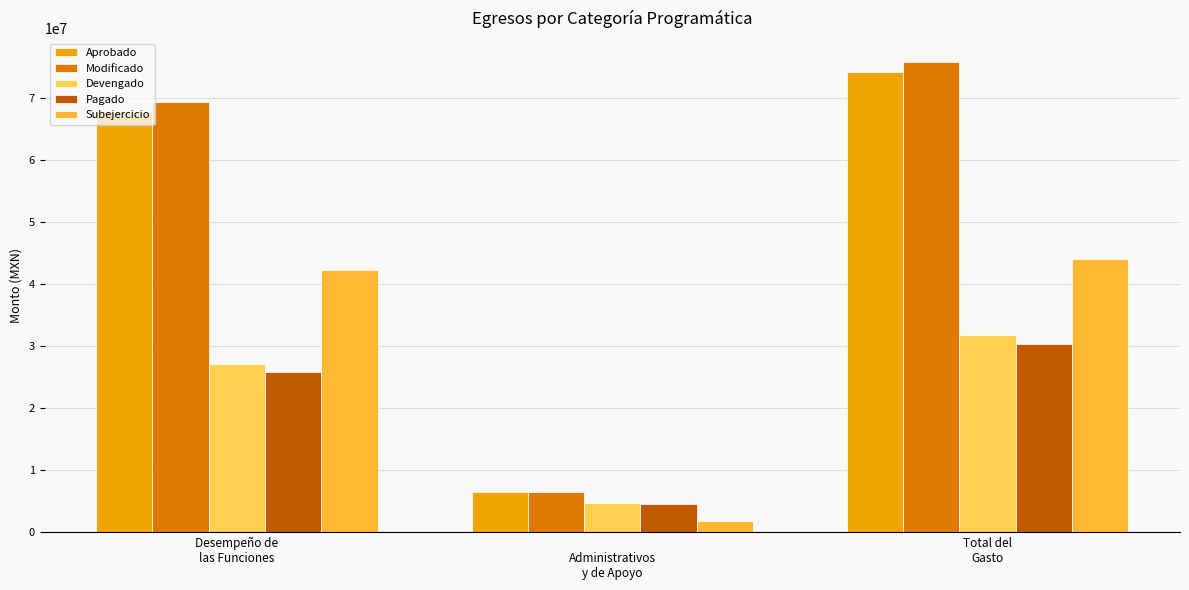

At which category is the sum across all series the highest?

Total del
Gasto